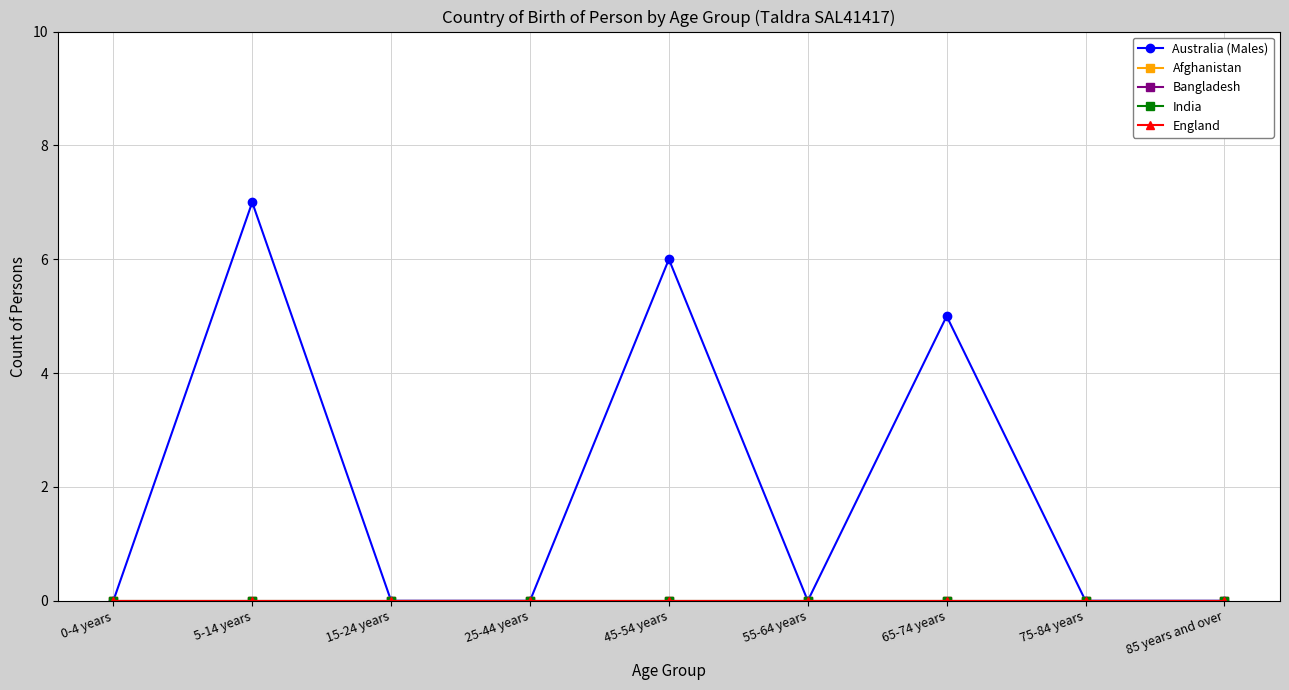

Is this an area chart (filled region under the line)?

No